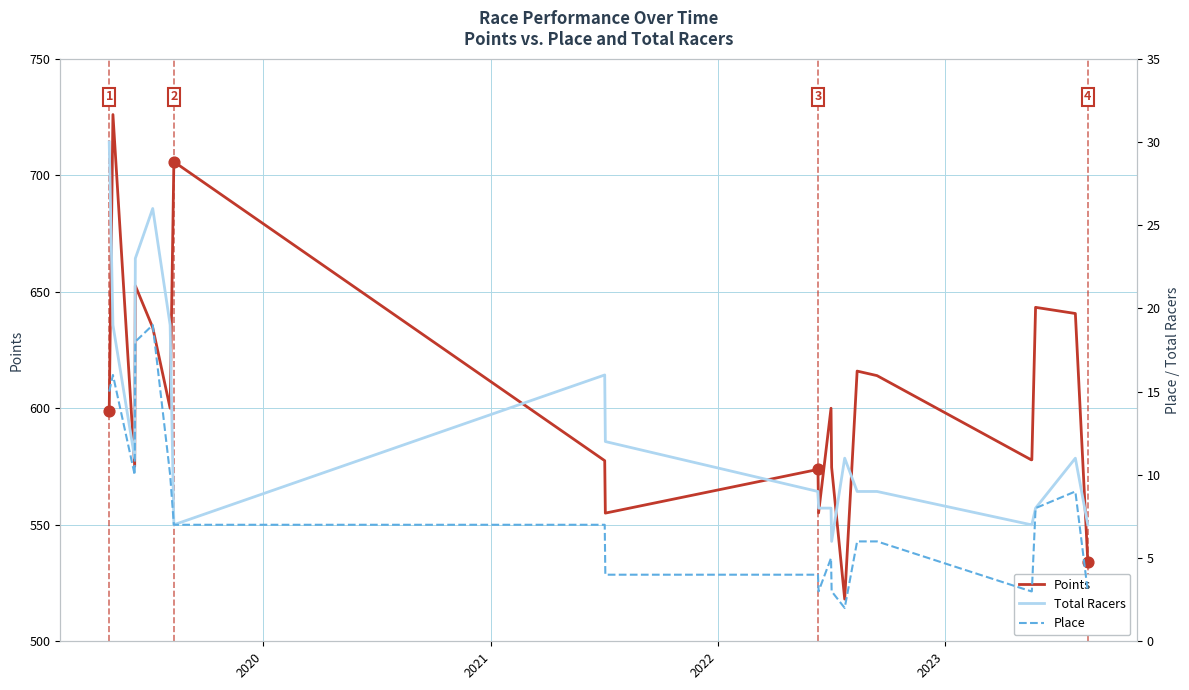

What are all the series names shown in the legend?

Points, Total Racers, Place